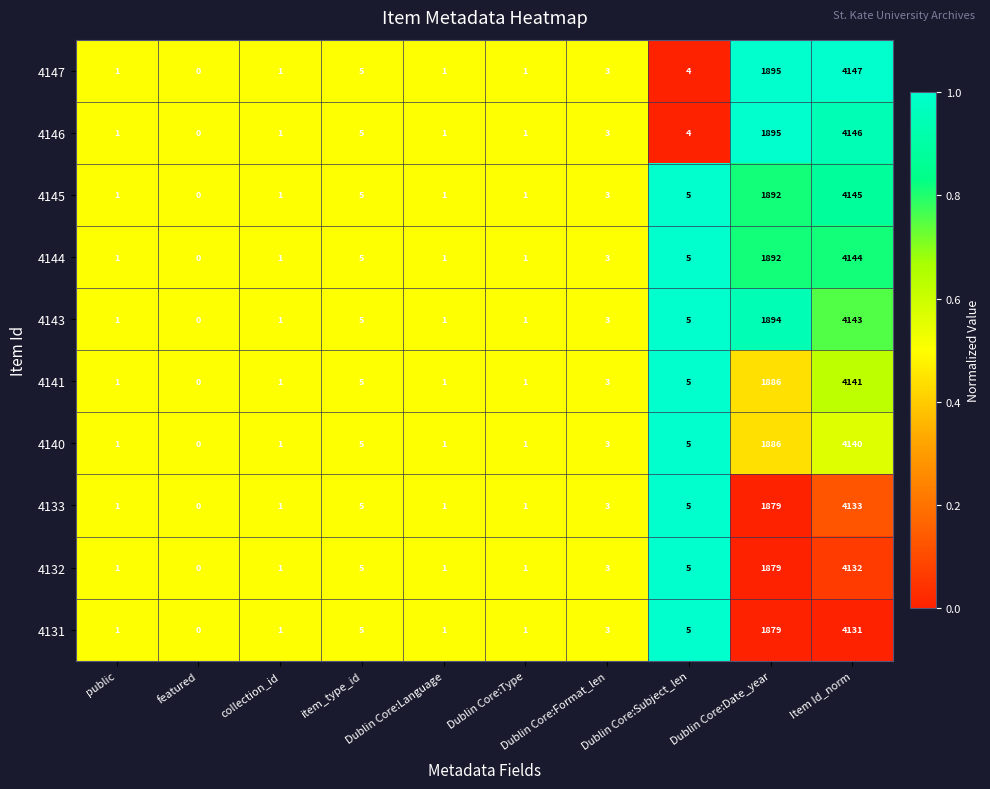

Which category has the lowest value across all series?

featured